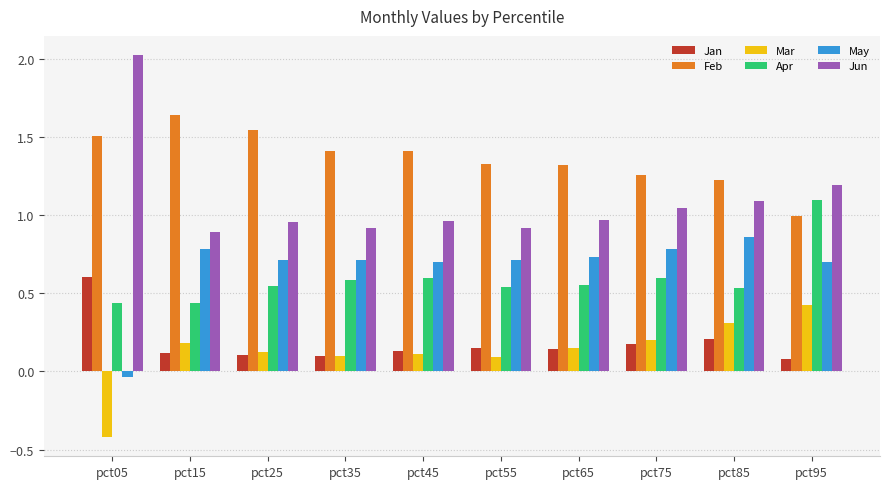

What are all the series names shown in the legend?

Jan, Feb, Mar, Apr, May, Jun